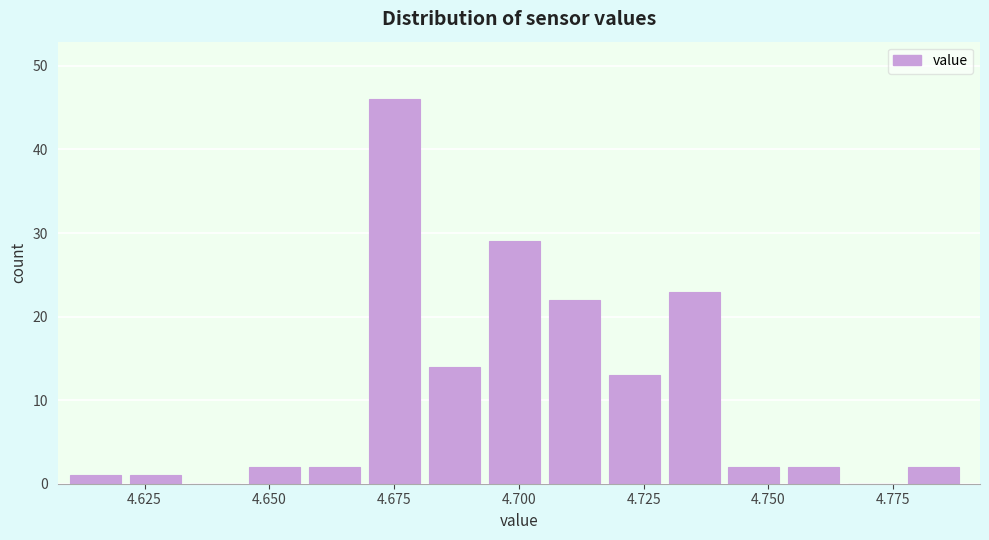

Around what value on the x-axis is the tallest bar? Give the approximate position of its centre, as read against the axis.

4.675